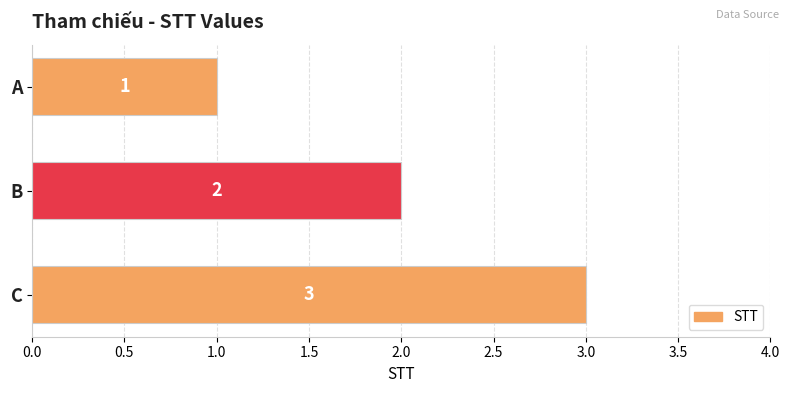

How many values are between 1 and 3?

3